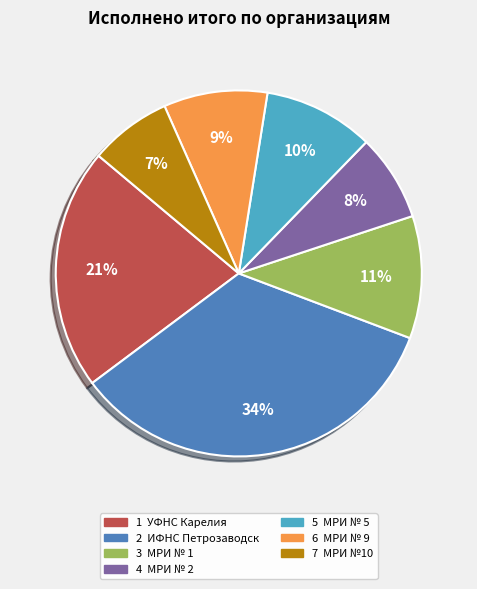

To the nearest percent, what is the difference between the largest and smallest slice percentages?

27%